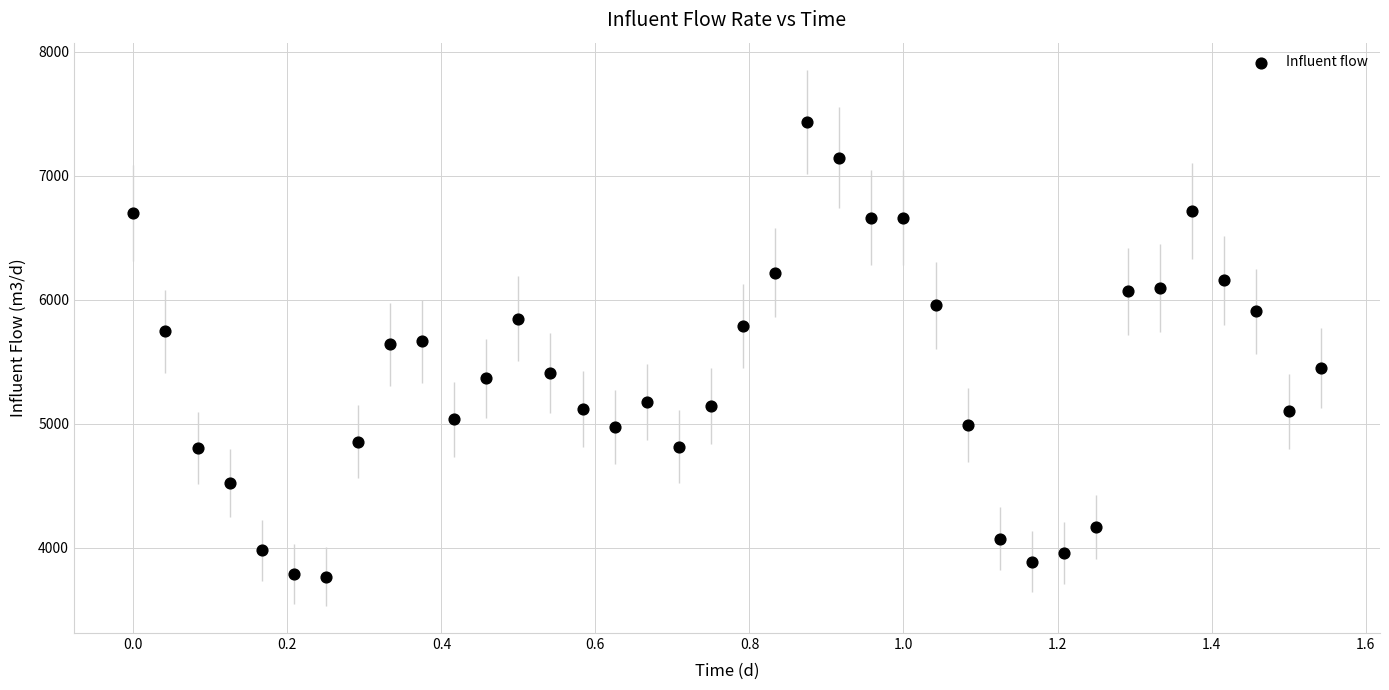

What is the range of X values (max minus min)?

1.5